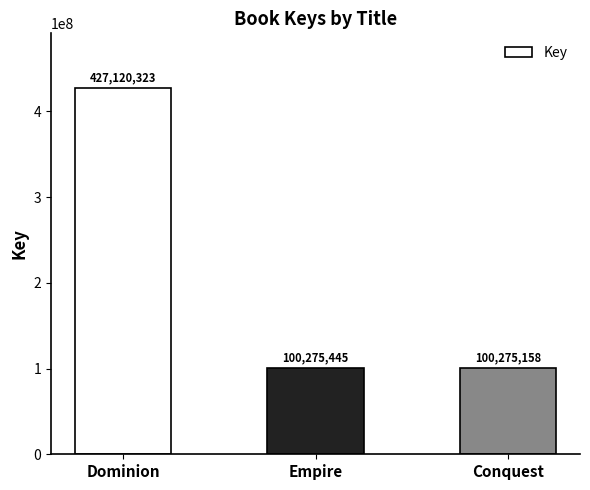

Rank the categories by value from lowest to highest.

Conquest, Empire, Dominion